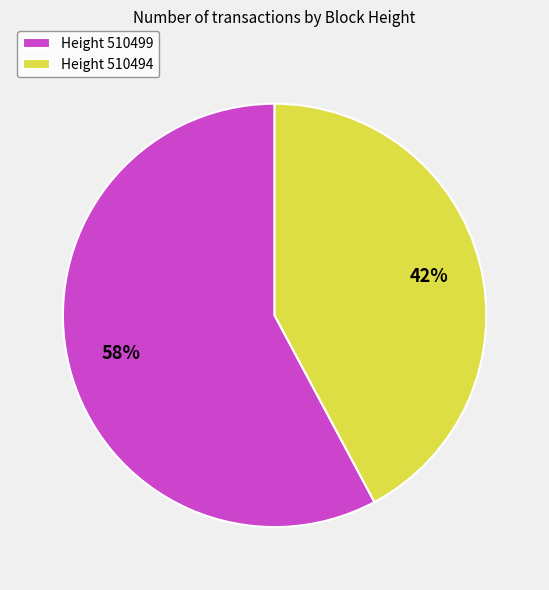

True or false: Height 510494 accounts for 29% of the total.

False